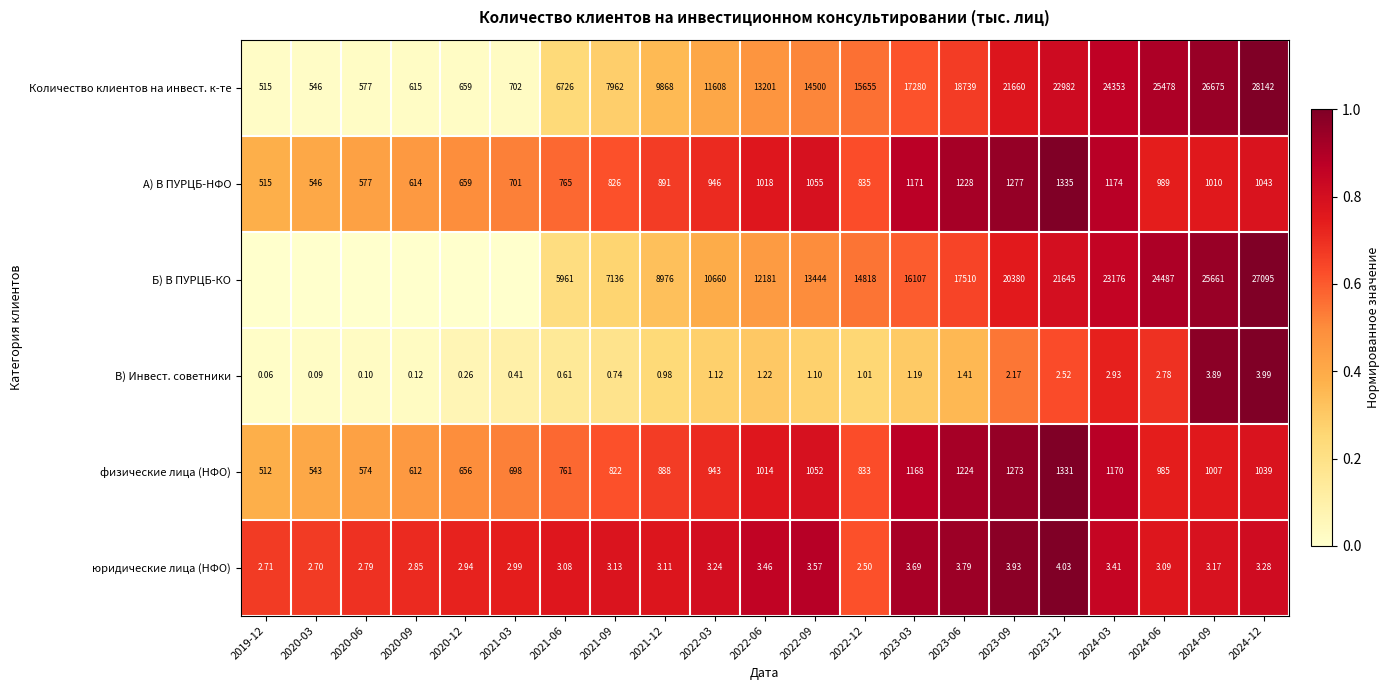

At 2021-12, list the series in order from largest to smallest.

Количество клиентов на инвест. к-те, Б) В ПУРЦБ-КО, А) В ПУРЦБ-НФО, физические лица (НФО), юридические лица (НФО), В) Инвест. советники